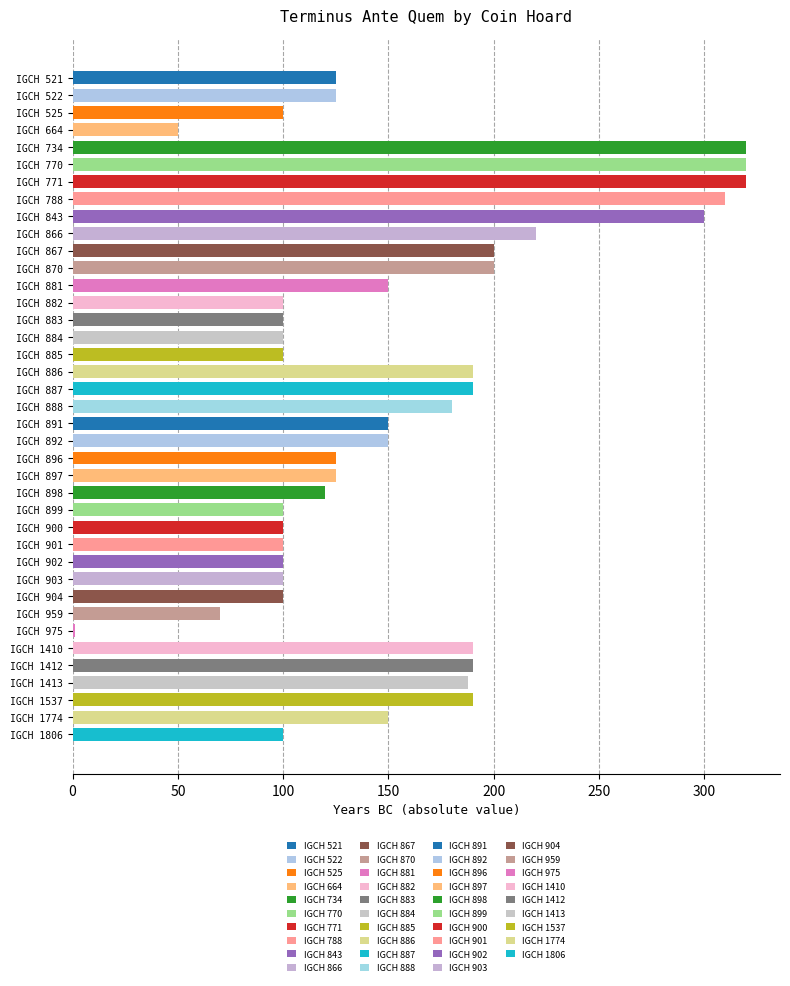

What is the change in value from IGCH 843 to IGCH 891?

-150